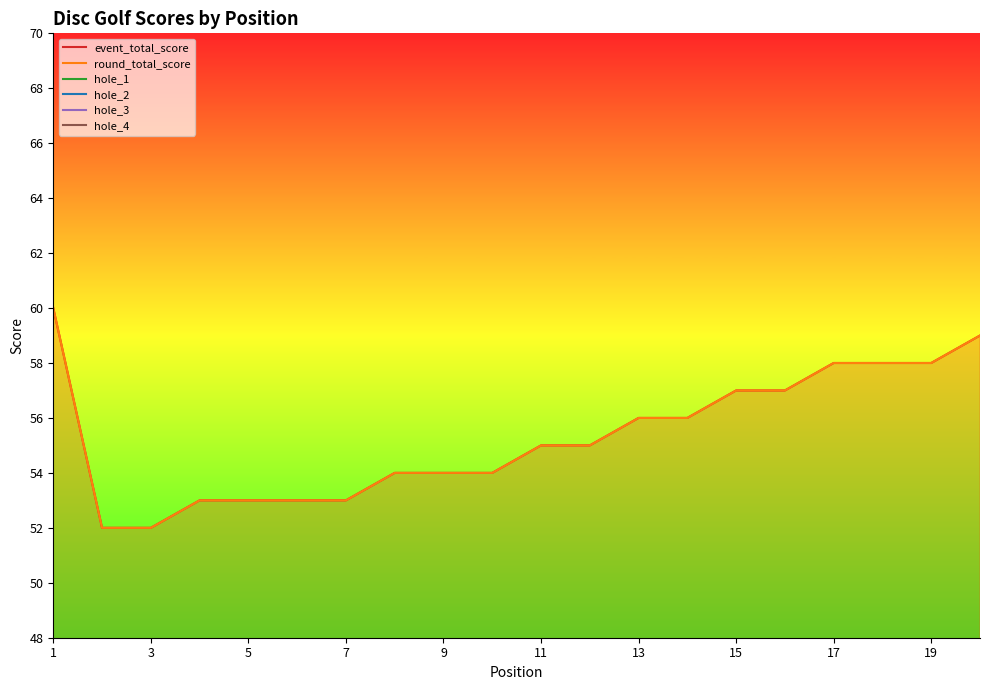

Is the value of hole_3 at 10 greater than the value of event_total_score at 15?

No